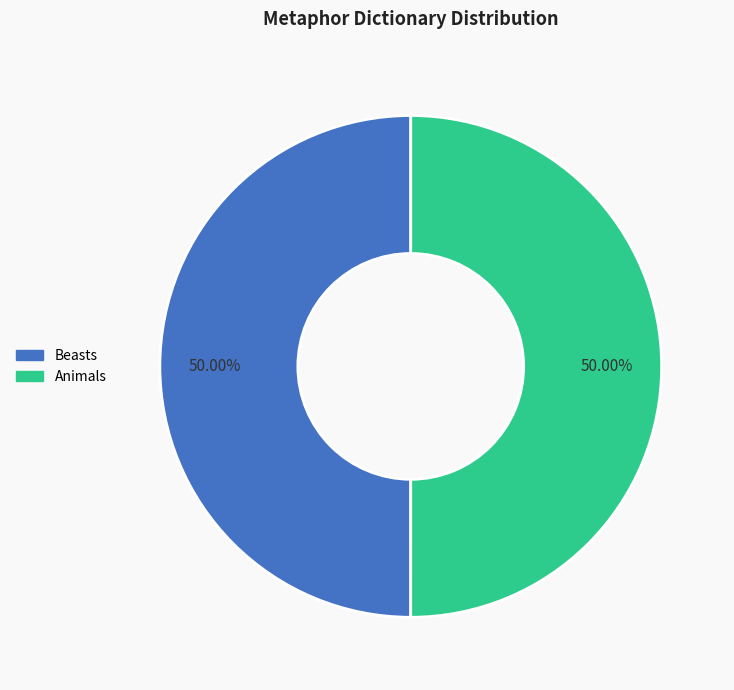

Do Animals and Beasts together represent more than half of the pie?

Yes